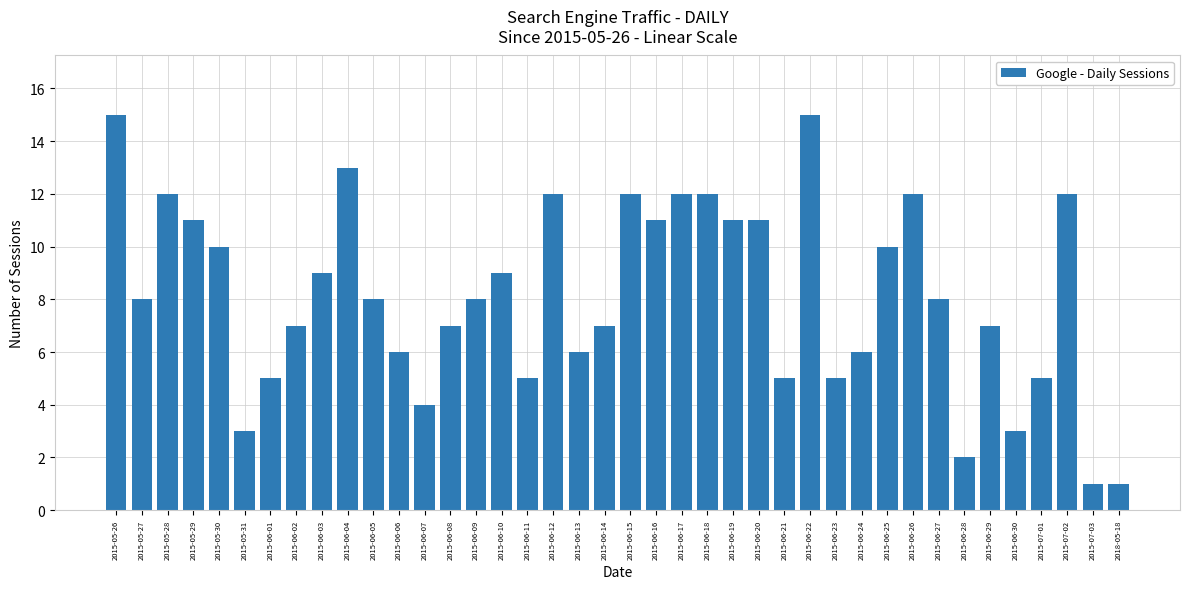

What is the maximum value shown in the chart?

15